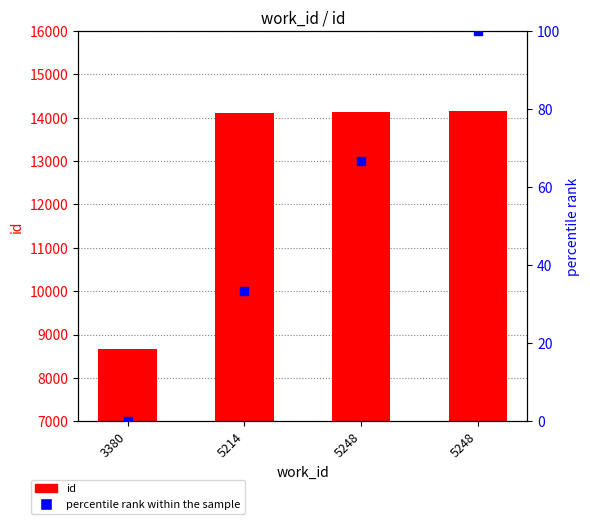

Is the value of id at 3380 greater than the value of percentile rank within the sample at 5248?

Yes